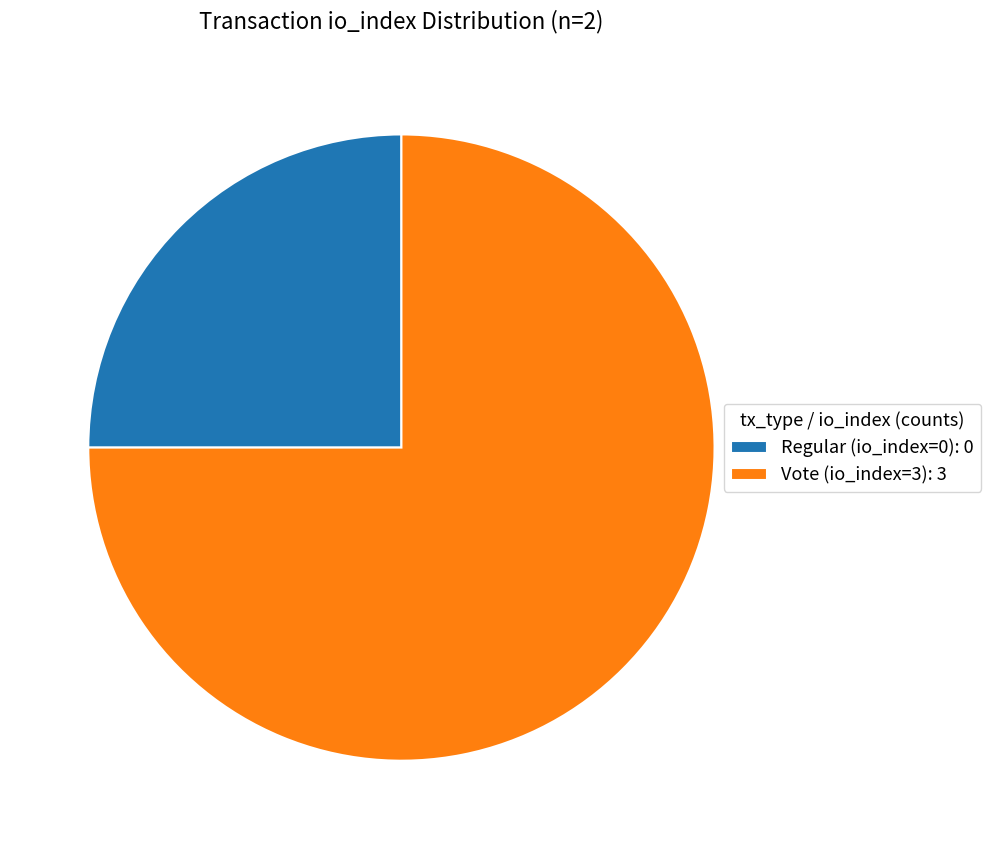

Which has a higher value, Regular (io_index=0): 0 or Vote (io_index=3): 3?

Vote (io_index=3): 3